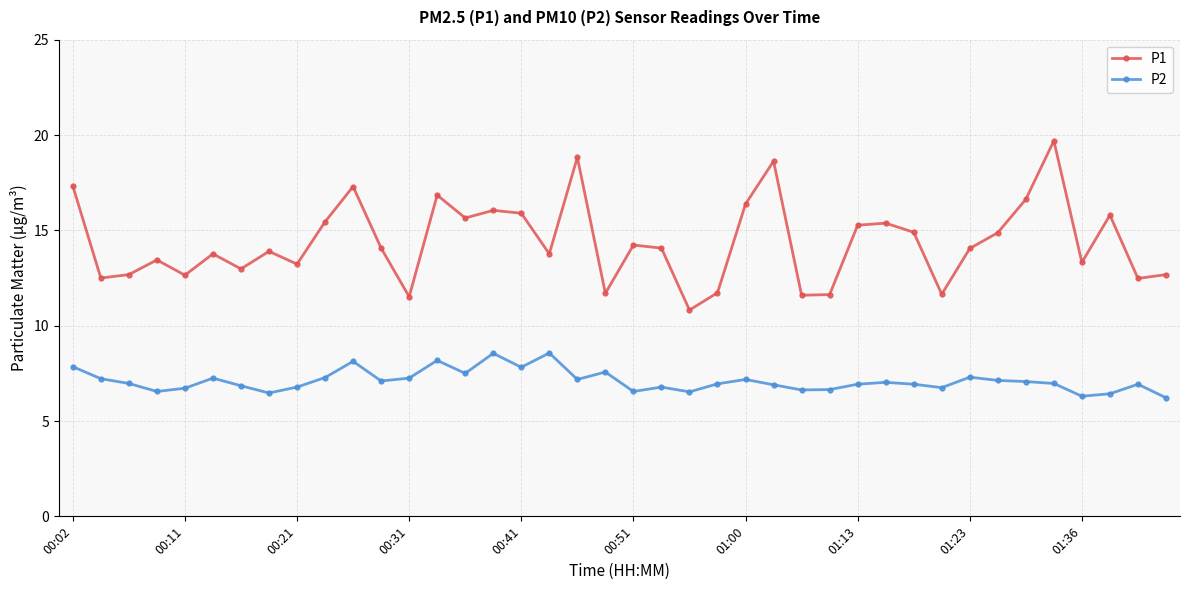

What is the value of the P1 point at the 39th from the left?

12.5